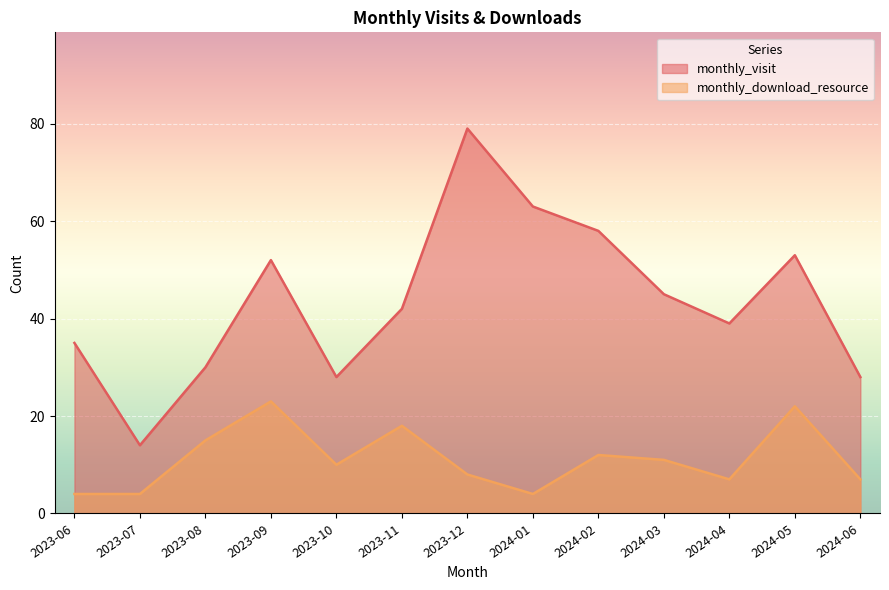

How many lines are shown in the chart?

2